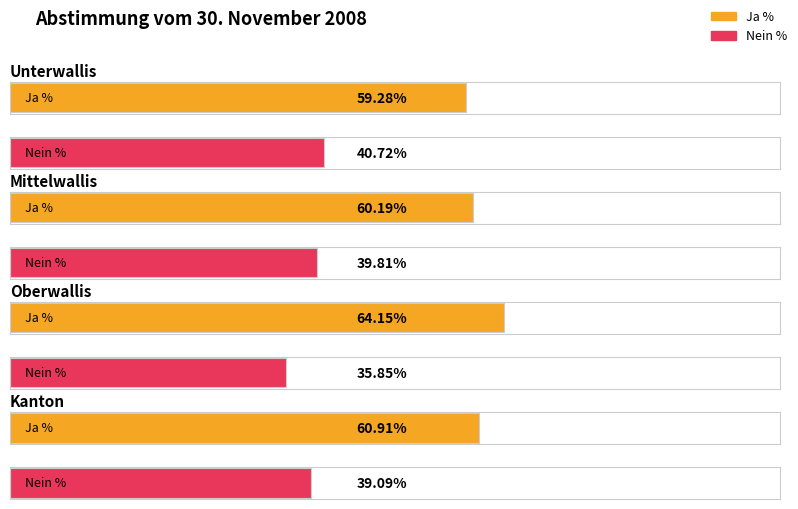

How many values in the Nein % series exceed 39?

3